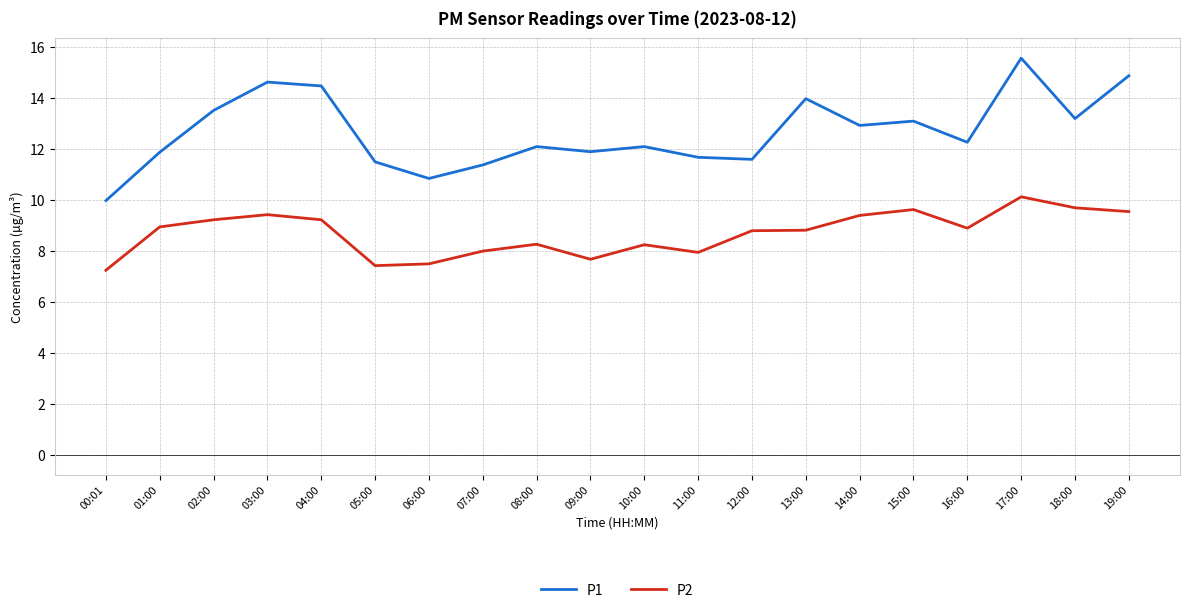

What value does the P1 series have at 18:00?

13.2